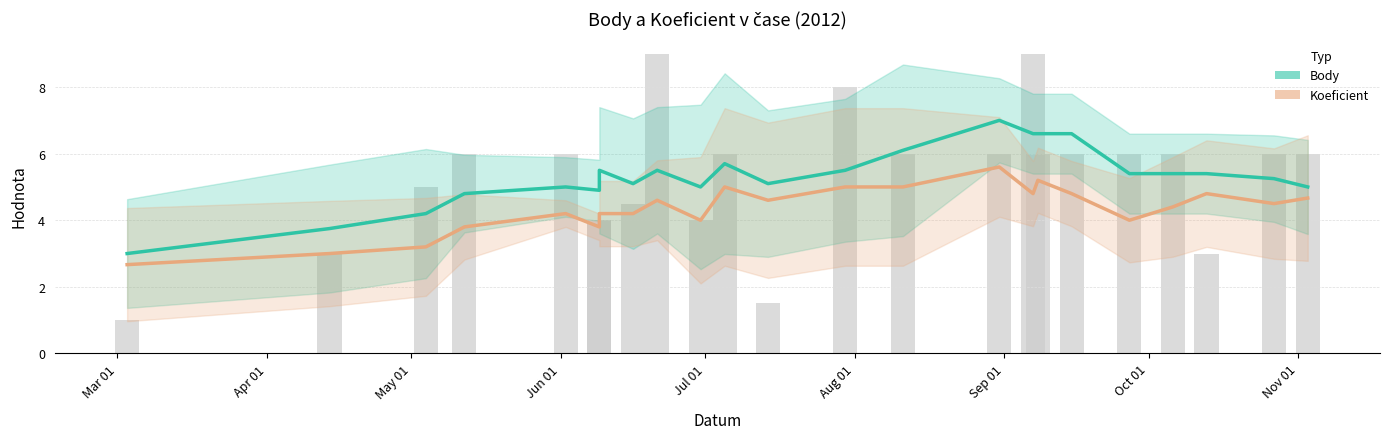

The value of Body (glatka krivulja) at 21 is 2.9. True or false?

False